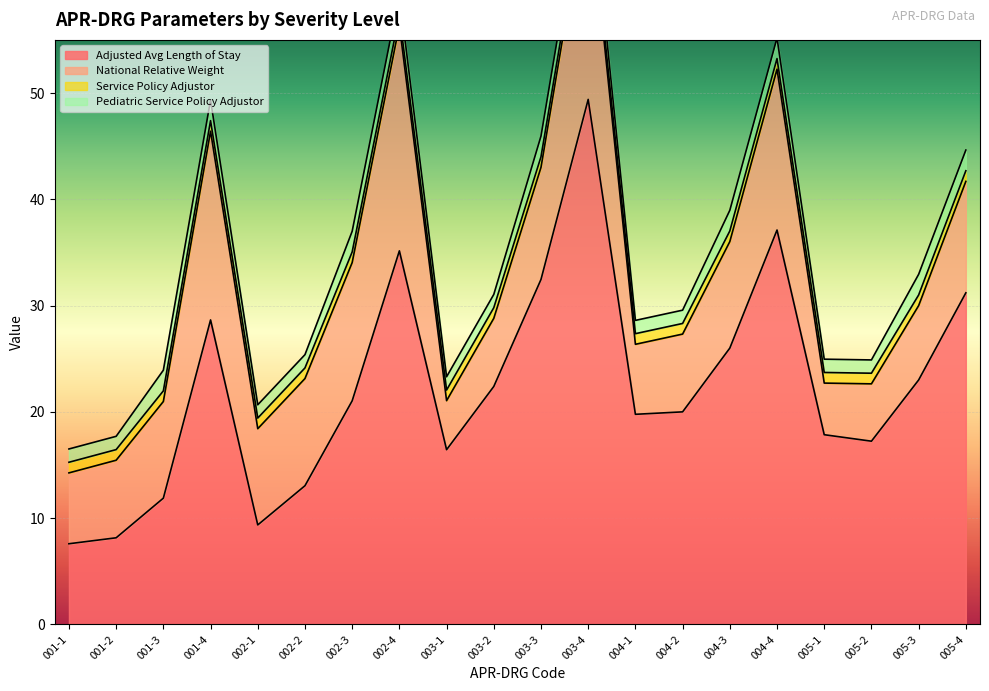

True or false: Pediatric Service Policy Adjustor has a value of 1.9 at 005-4.

True